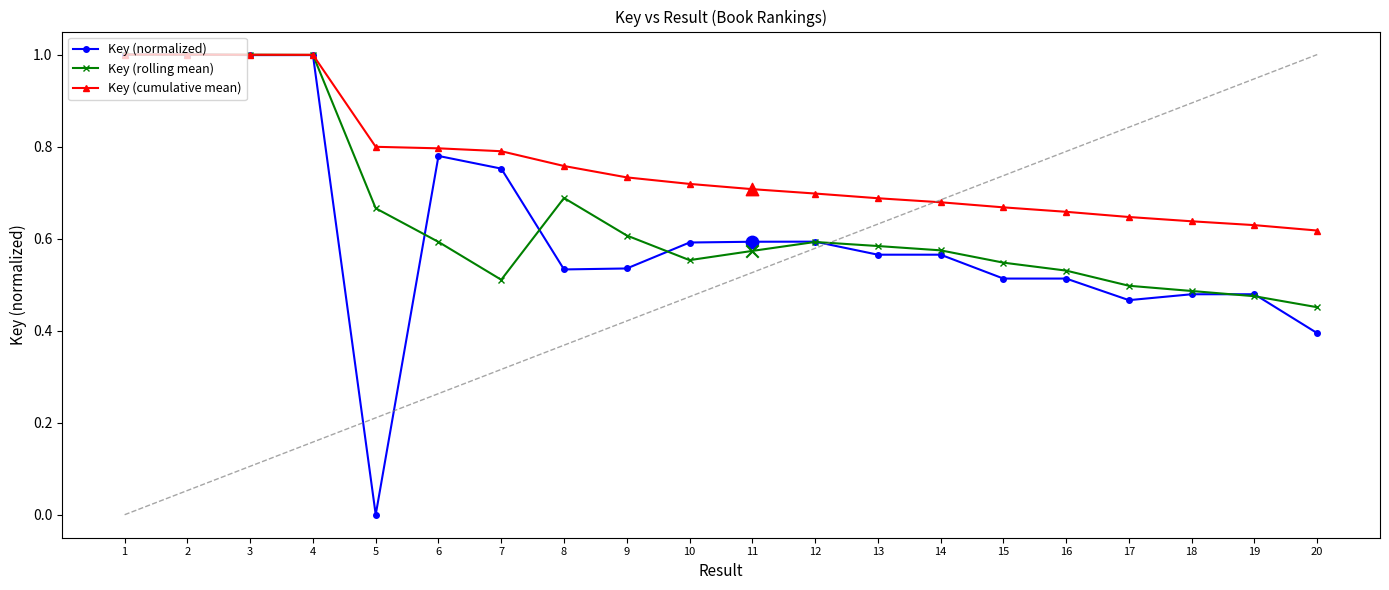

What is the total value across all series at 7?

2.1